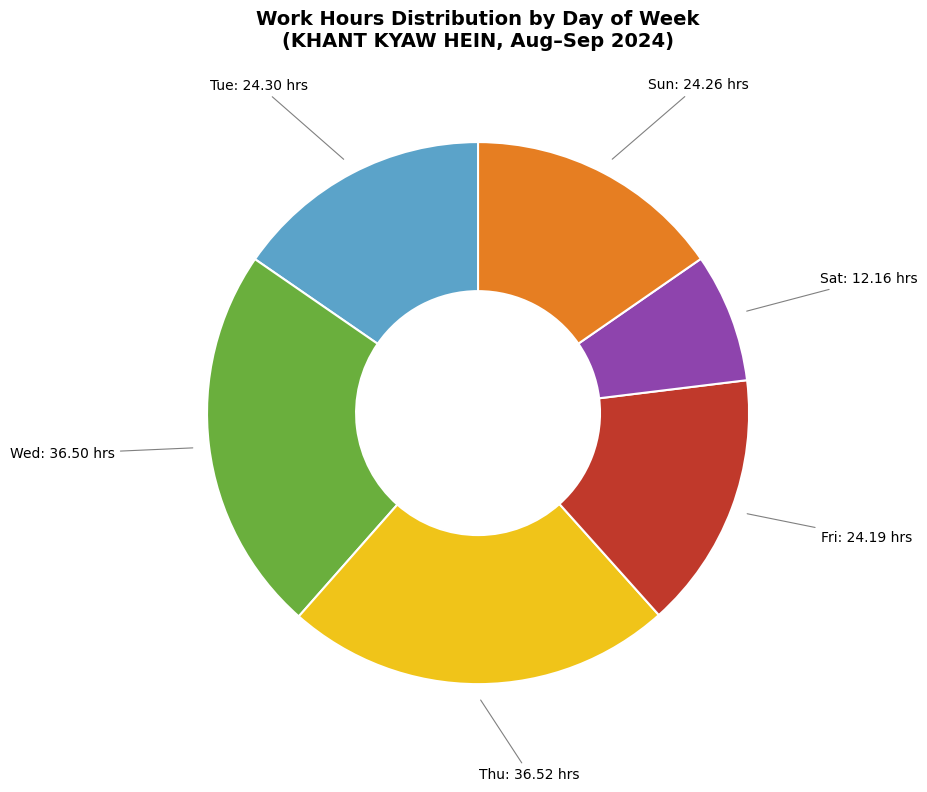

Is there any slice that represents more than half of the pie?

No